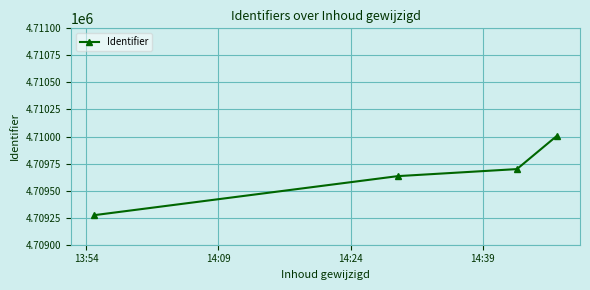

Reading left to right, what are all the values shown in this chart?

4709273	4709634	4709699	4710006